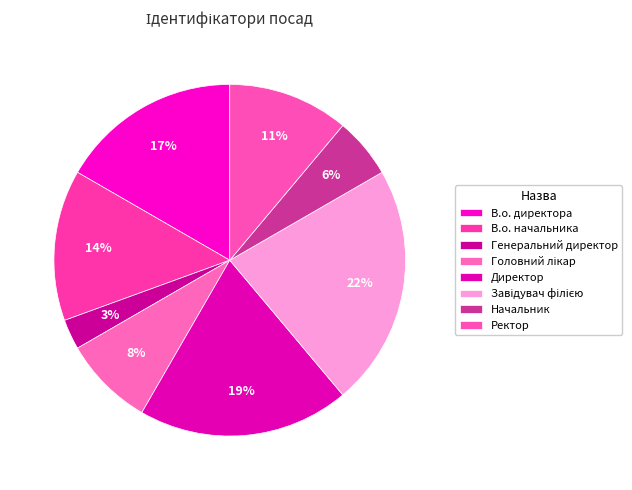

Do В.о. директора and В.о. начальника together represent more than half of the pie?

No